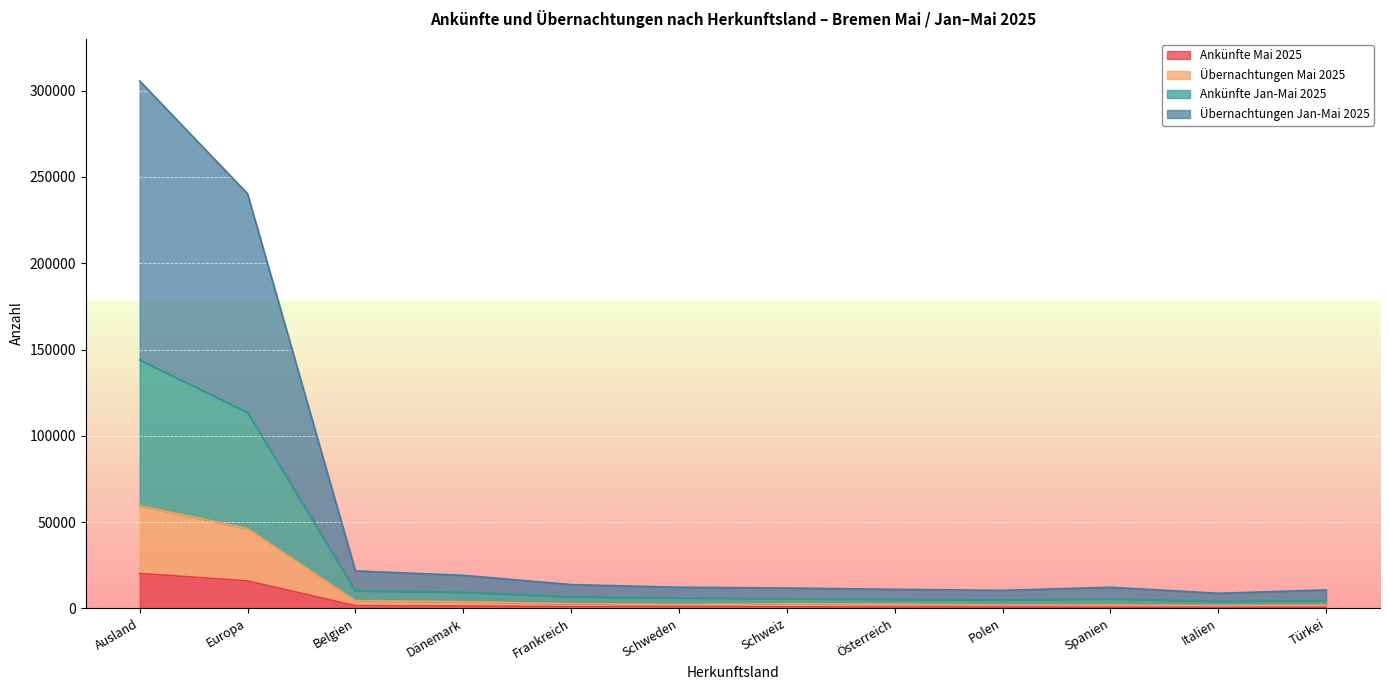

The Übernachtungen Jan-Mai 2025 series shows 10626 at Türkei. True or false?

True